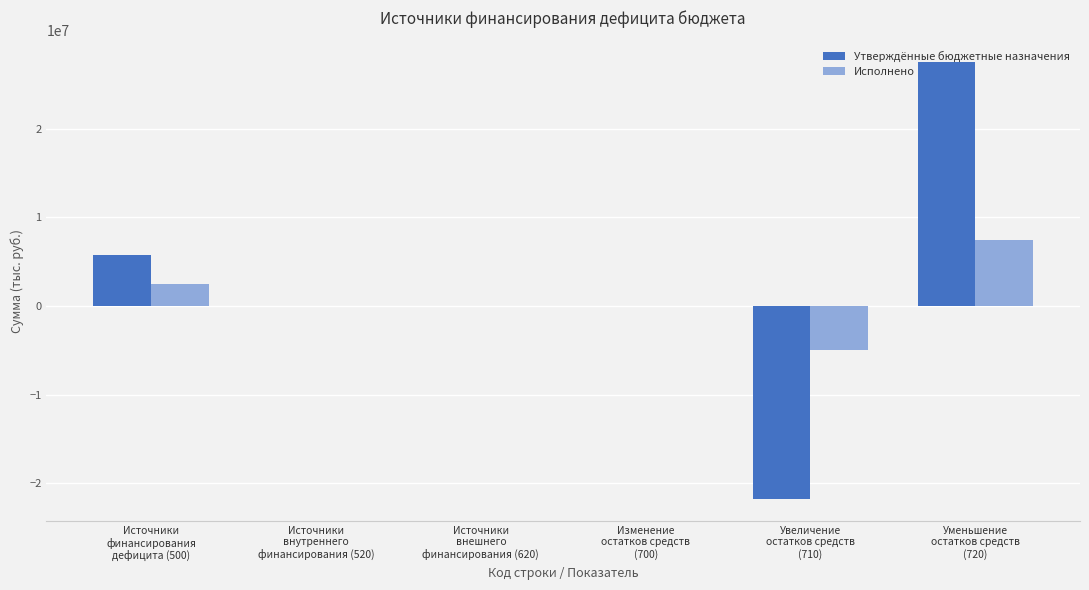

What is the sum of all Утверждённые бюджетные назначения values?

11401200.0